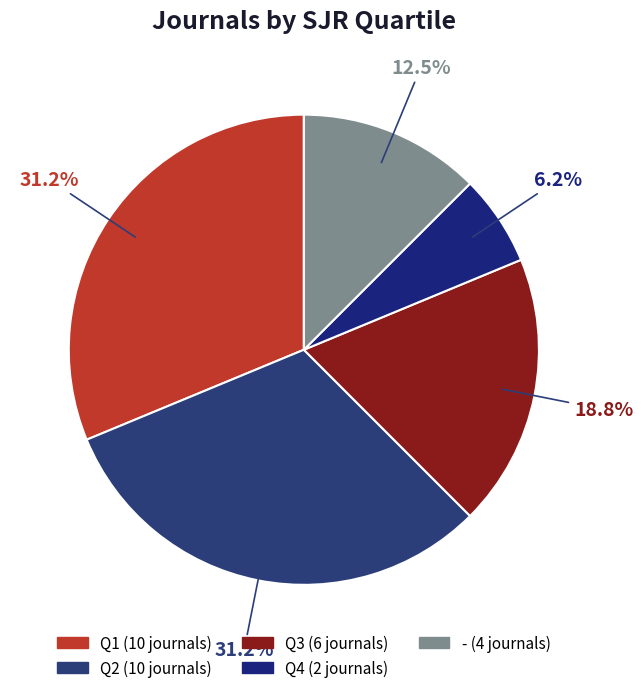

To the nearest percent, what is the difference between the largest and smallest slice percentages?

25%